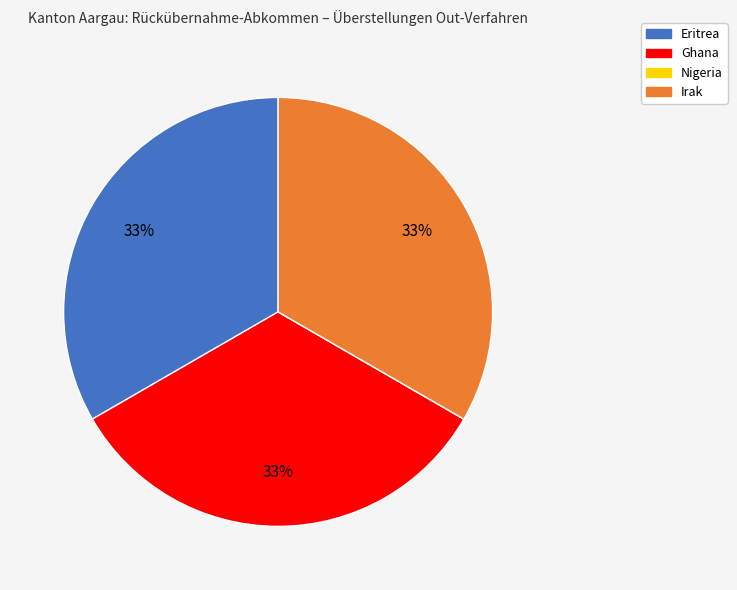

Does Eritrea account for over 50% of the chart?

No